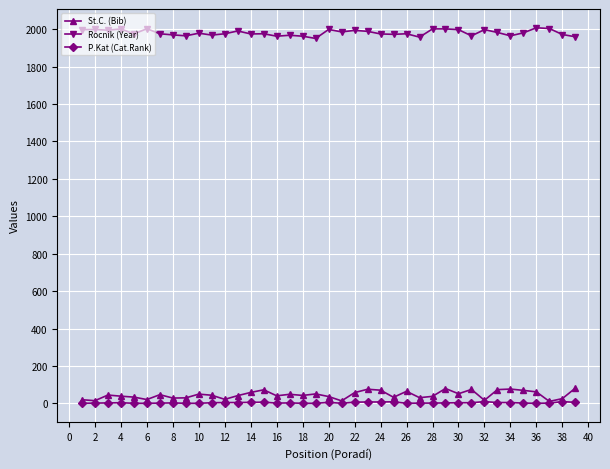

What is the maximum value shown in the chart?

2007